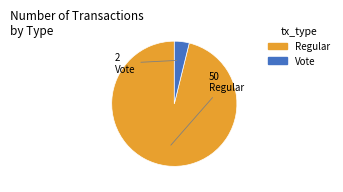

Rank the categories by value from lowest to highest.

Vote, Regular